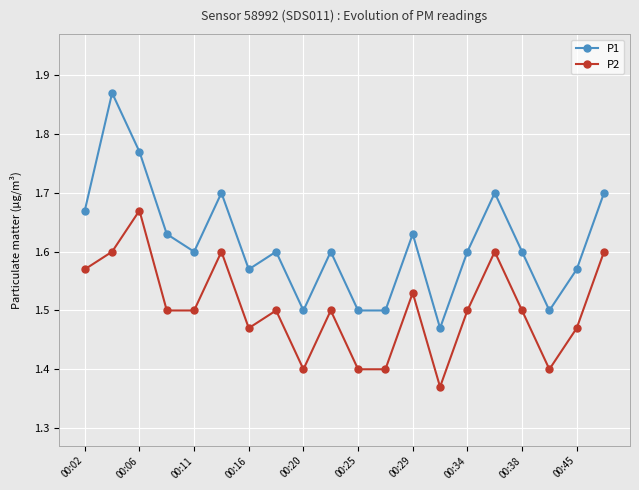

True or false: P2 has more than 1 points higher than both neighbors.

True